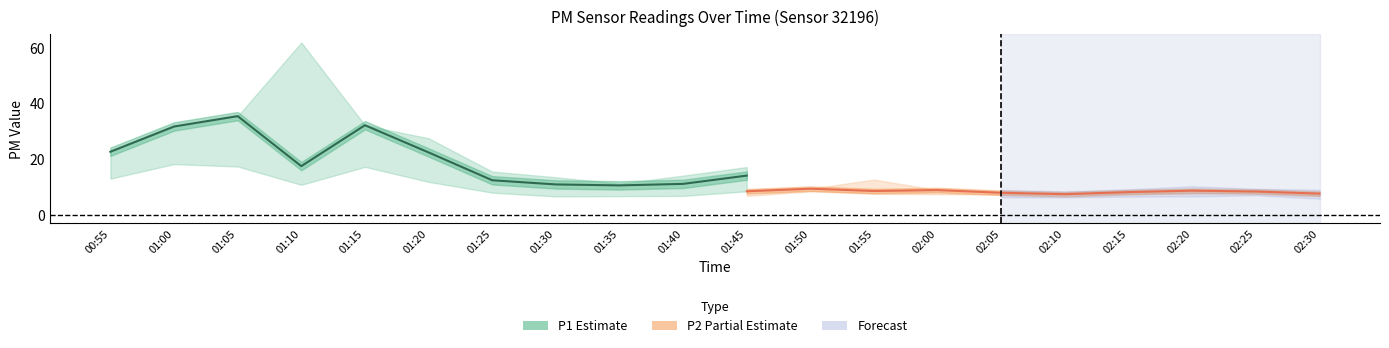

Where is the first local maximum for P1?

01:05